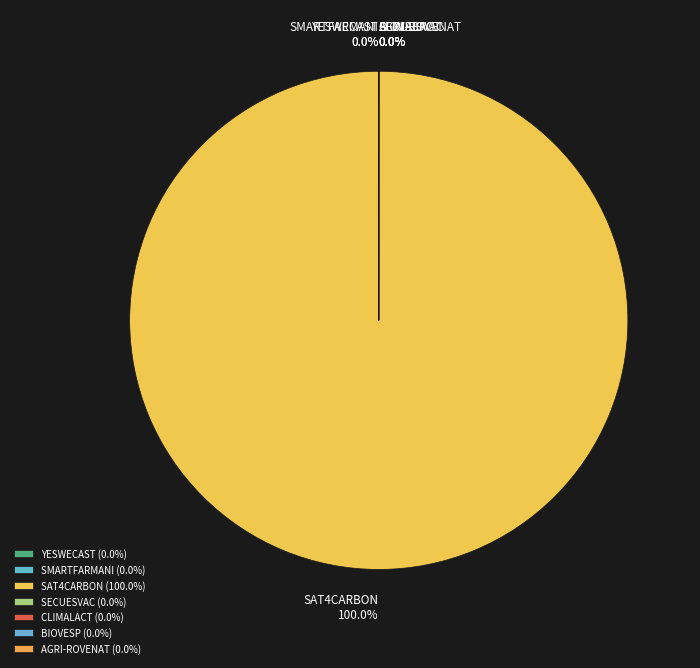

Between YESWECAST and AGRI-ROVENAT, which is larger?

AGRI-ROVENAT